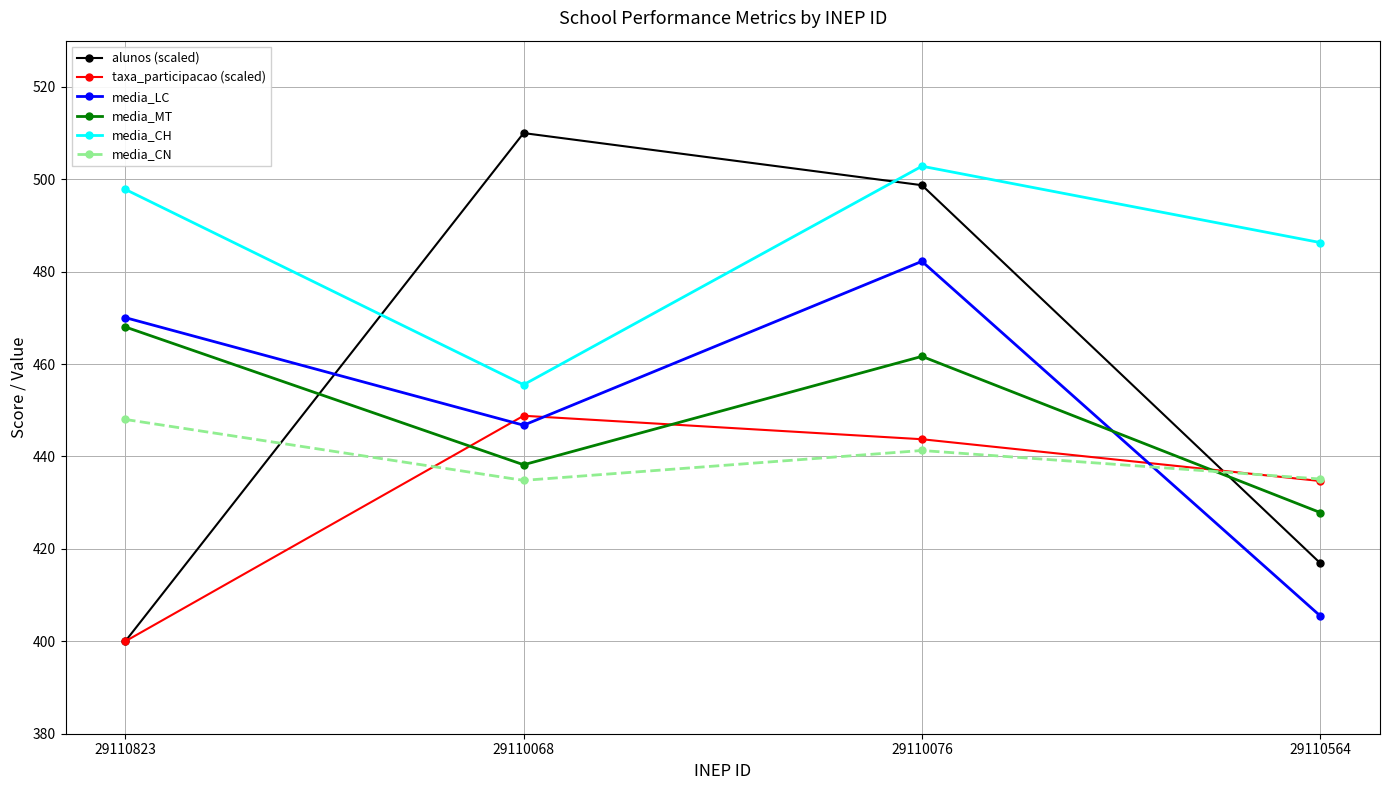

True or false: media_MT has a value of 134.7 at 29110068.

False